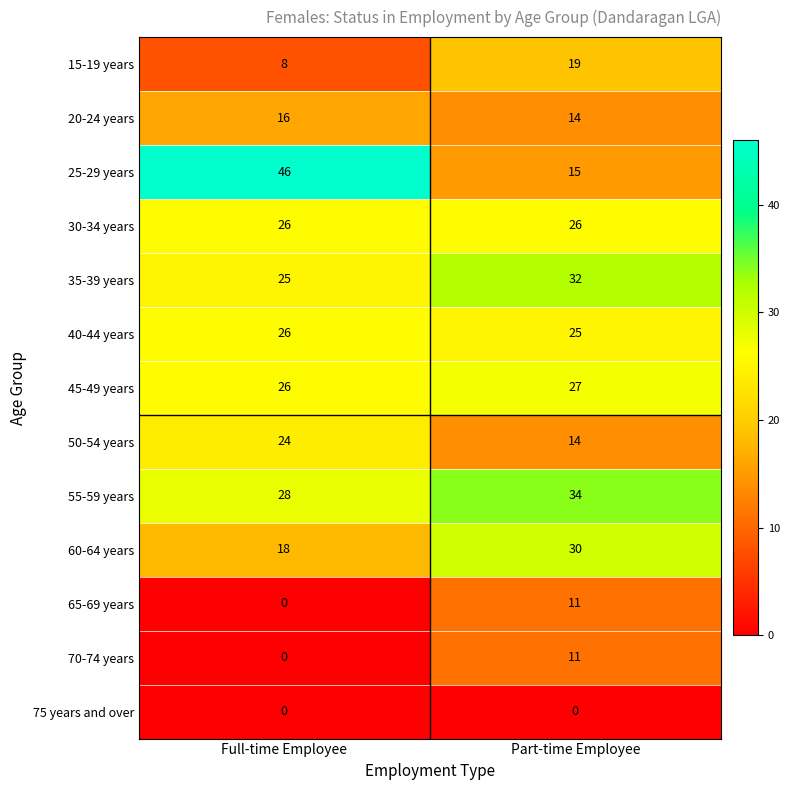

Count the number of data series in this chart.

13